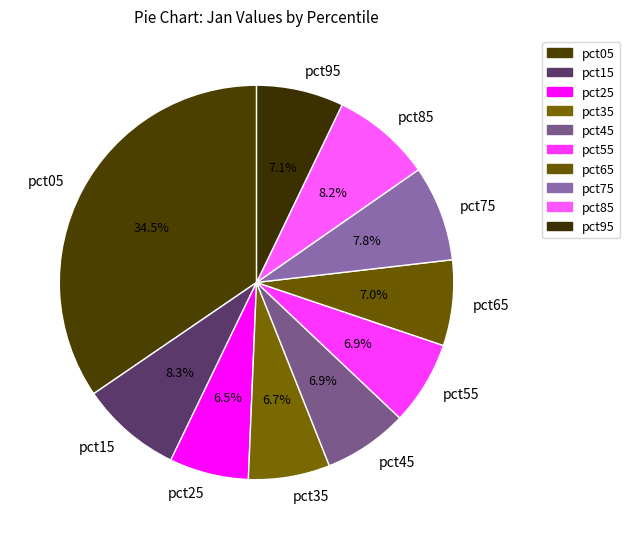

Which category has the biggest portion of the pie?

pct05